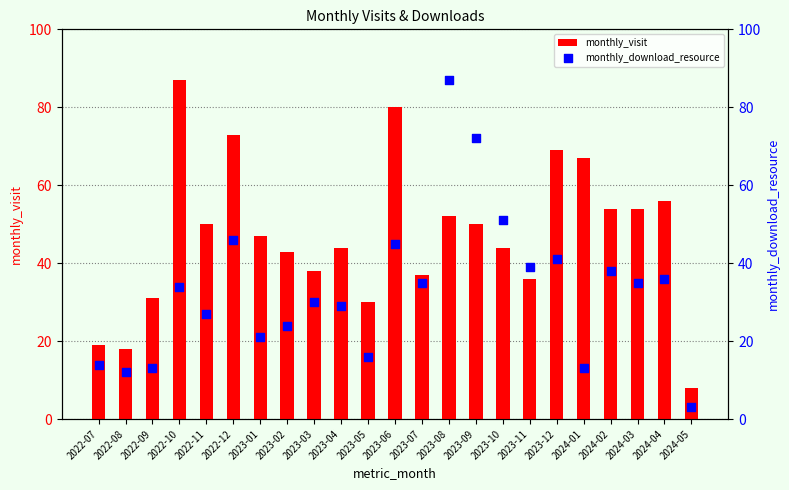

At which category is the sum across all series the highest?

2023-08